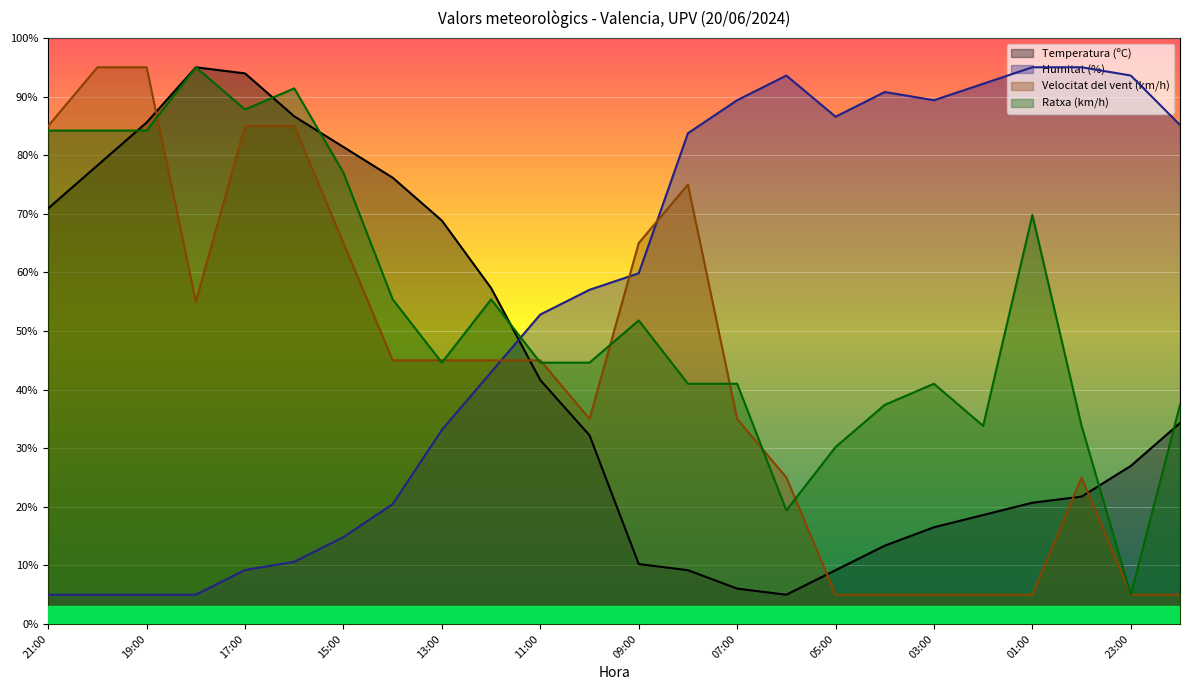

Count the Velocitat del vent (km/h) values in the range 5 to 75.

19